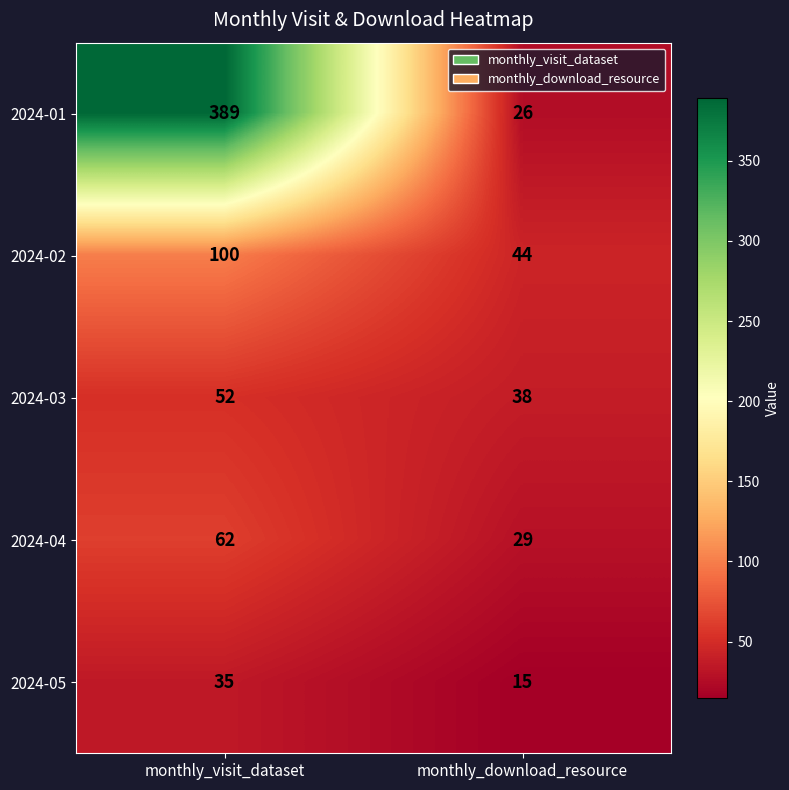

What is the average value of the 2024-02 series?

72